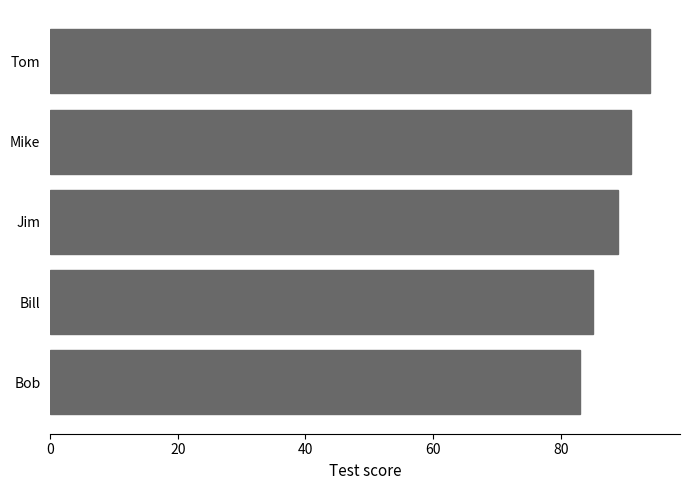

What is the difference between the second highest and minimum values?

8